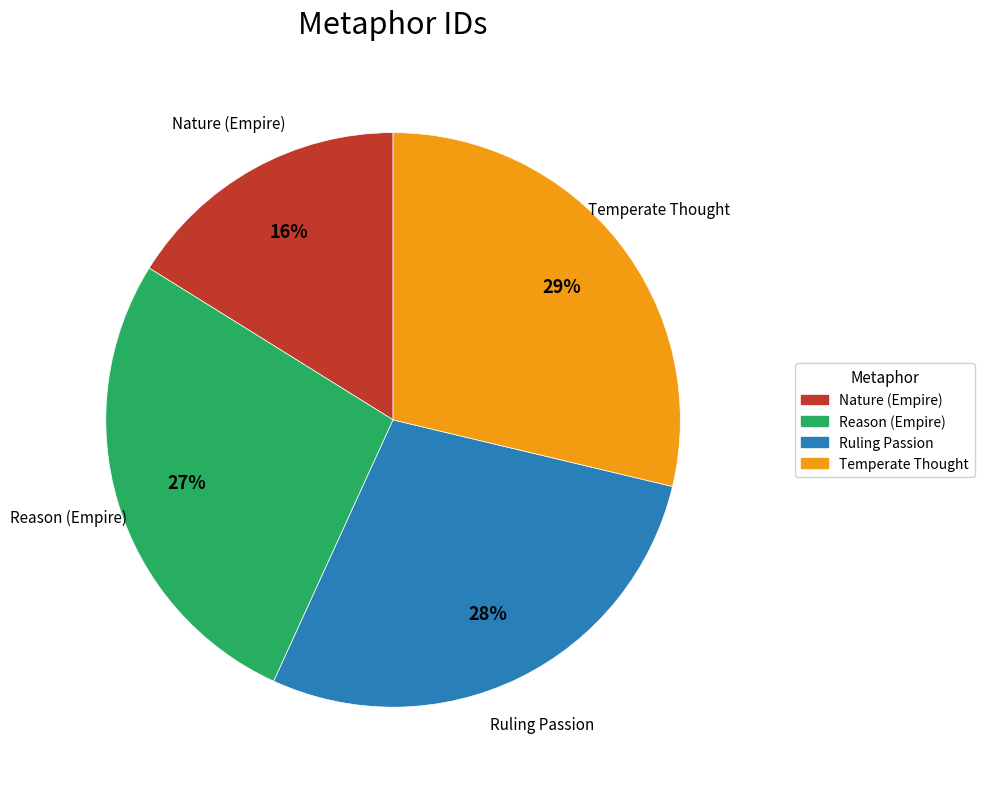

Is it true that Nature (Empire) is 3% of the pie?

False